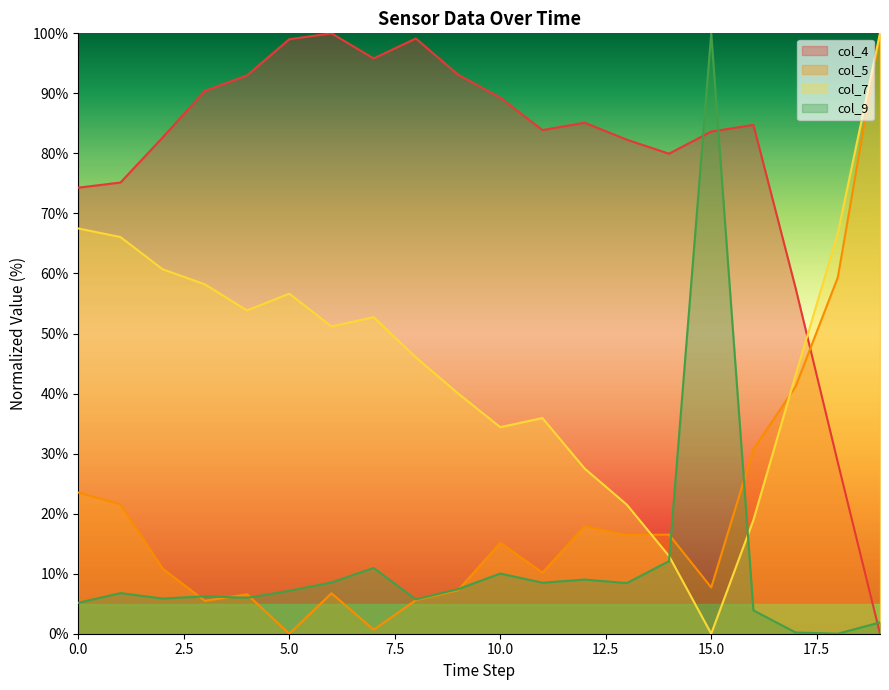

What is the value of the col_5 point at the 17th from the left?

30.7